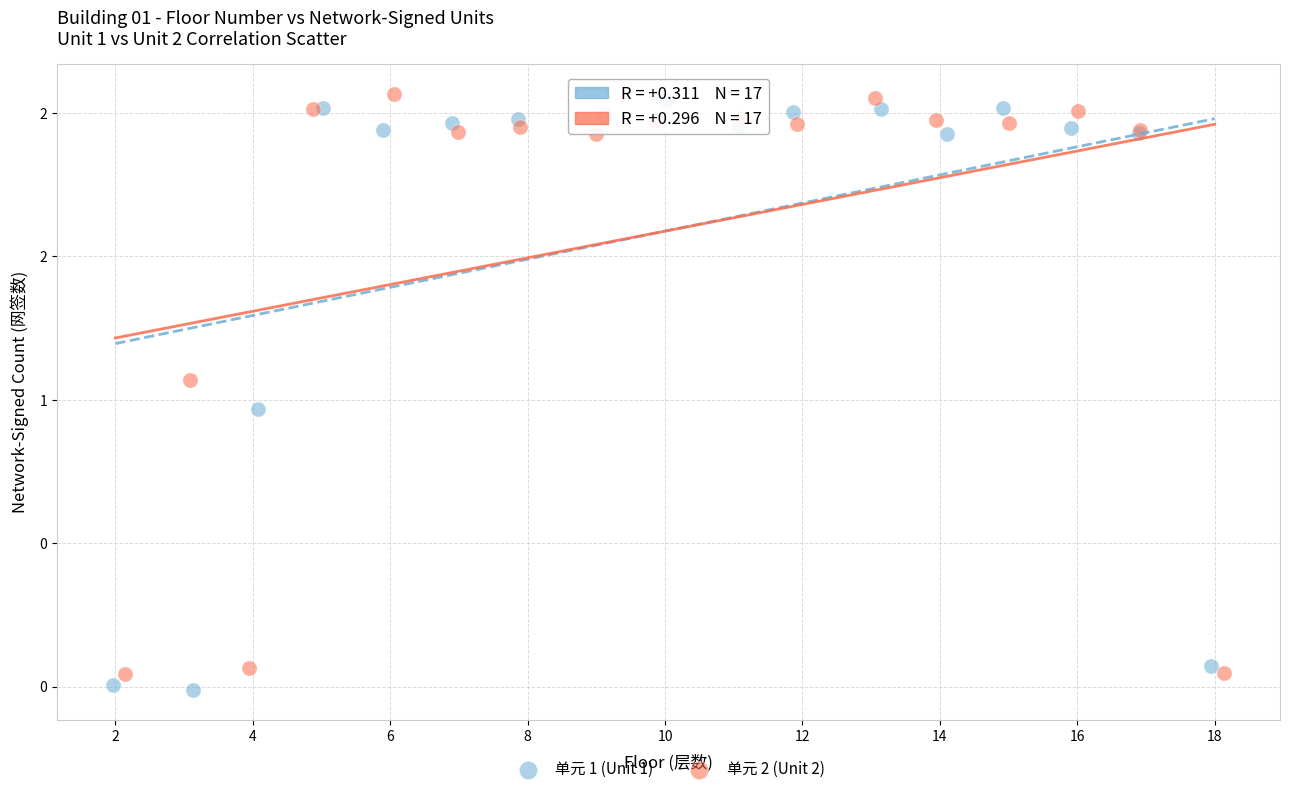

Which series contains the lowest Y value?

单元 1 (Unit 1)